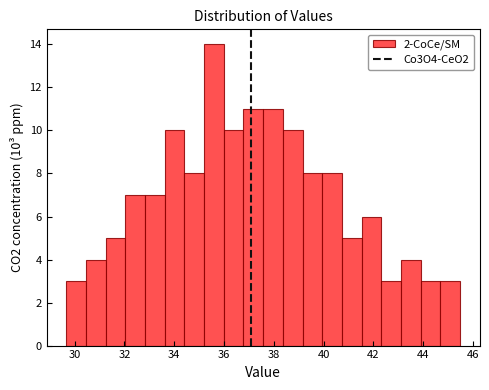

Around what value on the x-axis is the tallest bar? Give the approximate position of its centre, as read against the axis.

35.6